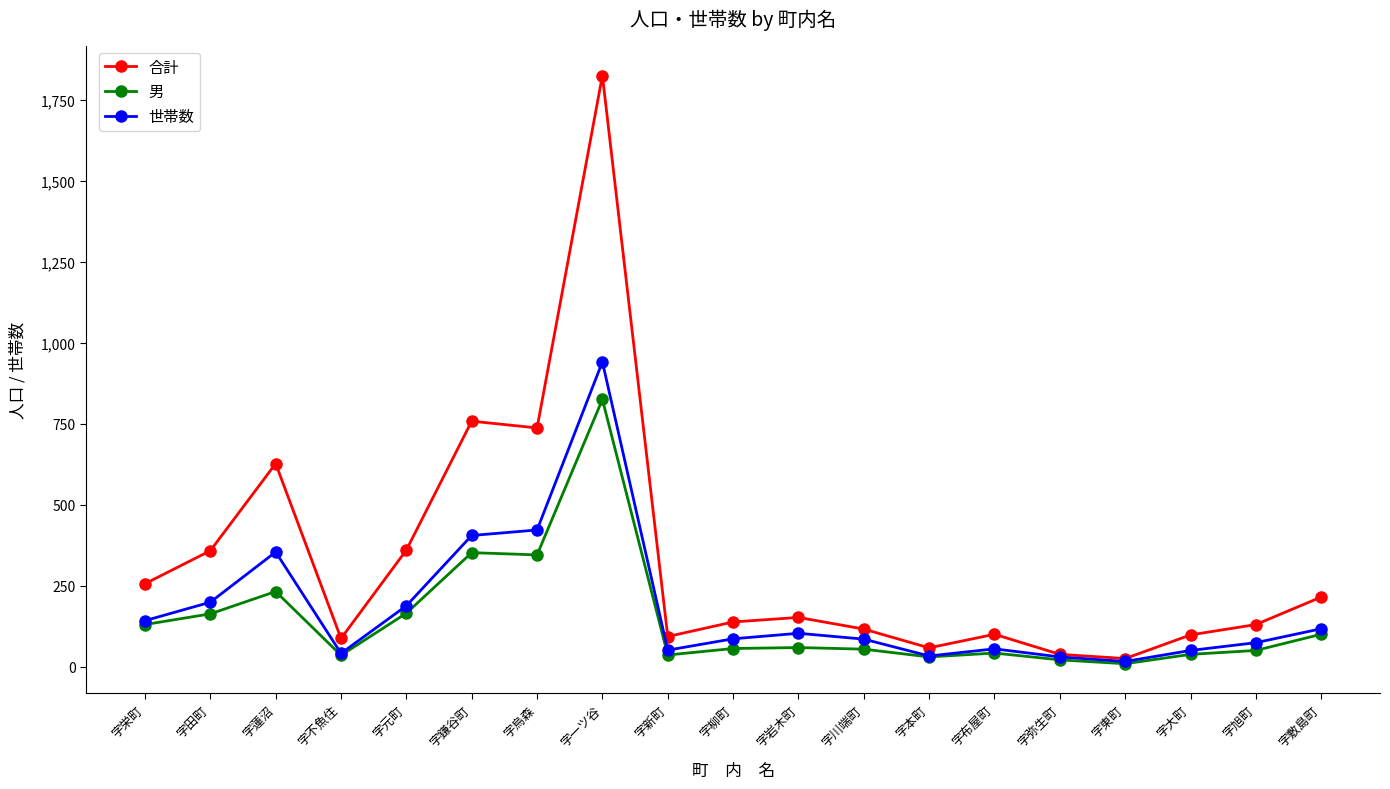

What is the difference between the highest and lowest values at 字不魚住?

52